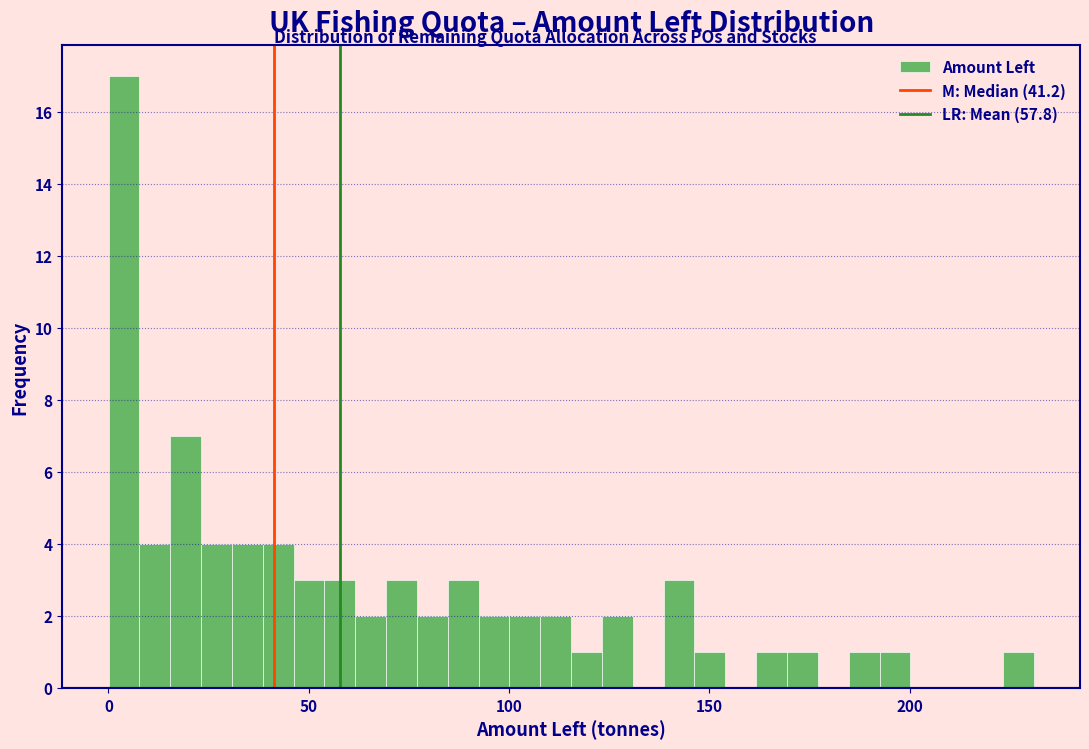

Around what value on the x-axis is the tallest bar? Give the approximate position of its centre, as read against the axis.

5